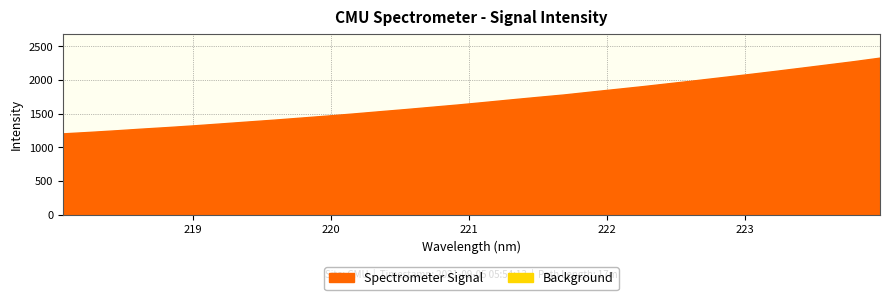

What are all the series names shown in the legend?

Spectrometer Signal, Background